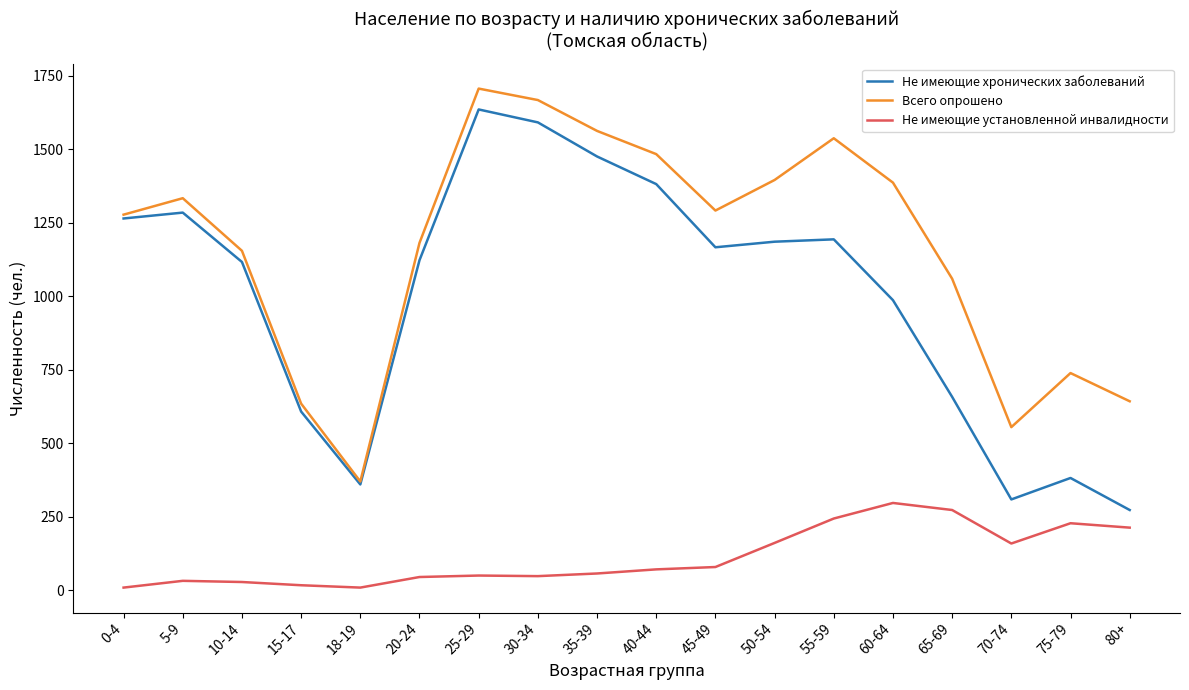

True or false: Всего опрошено and Не имеющие установленной инвалидности cross at least once.

False